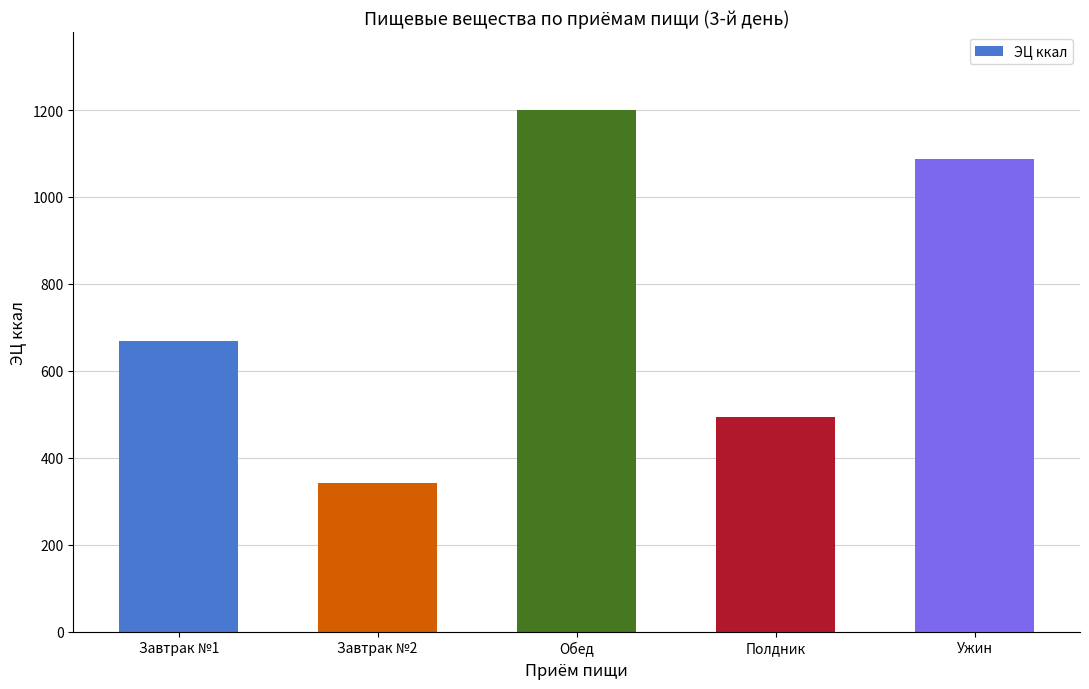

What is the label of the 4th bar from the right?

Завтрак №2